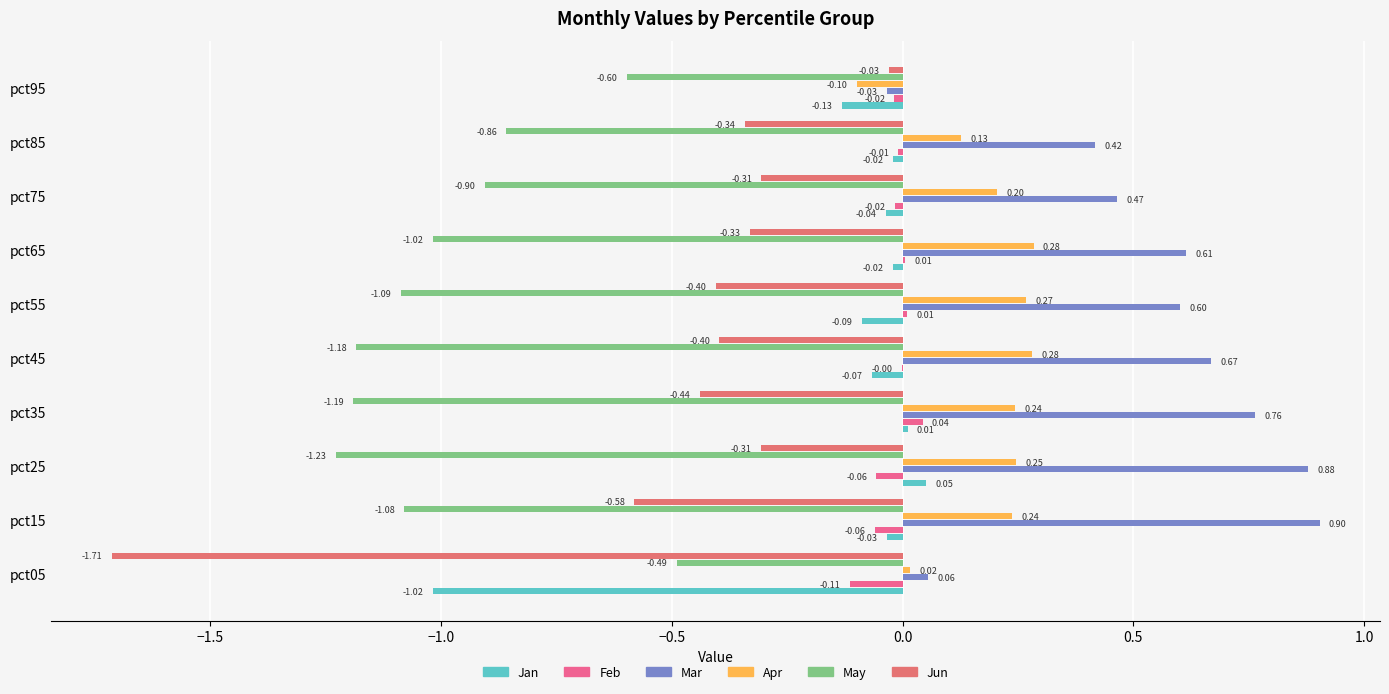

How many data points does each series have?

10